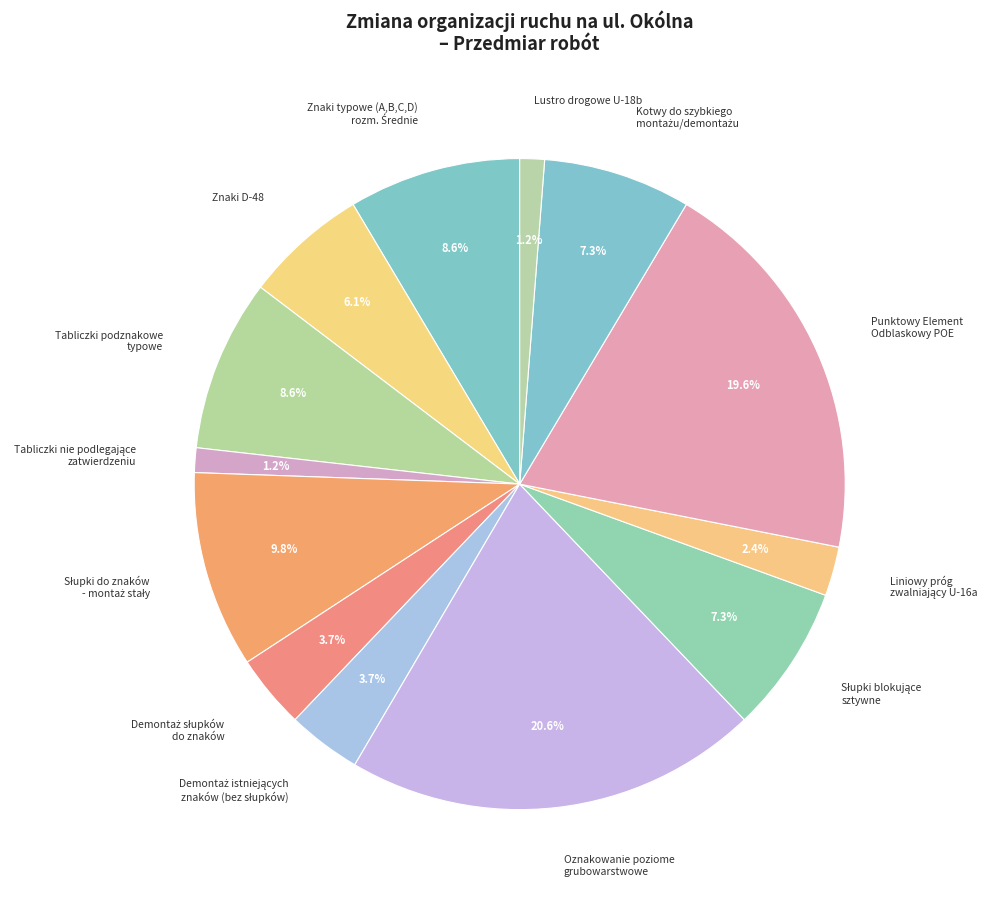

Which category has the biggest portion of the pie?

Oznakowanie poziome grubowarstwowe